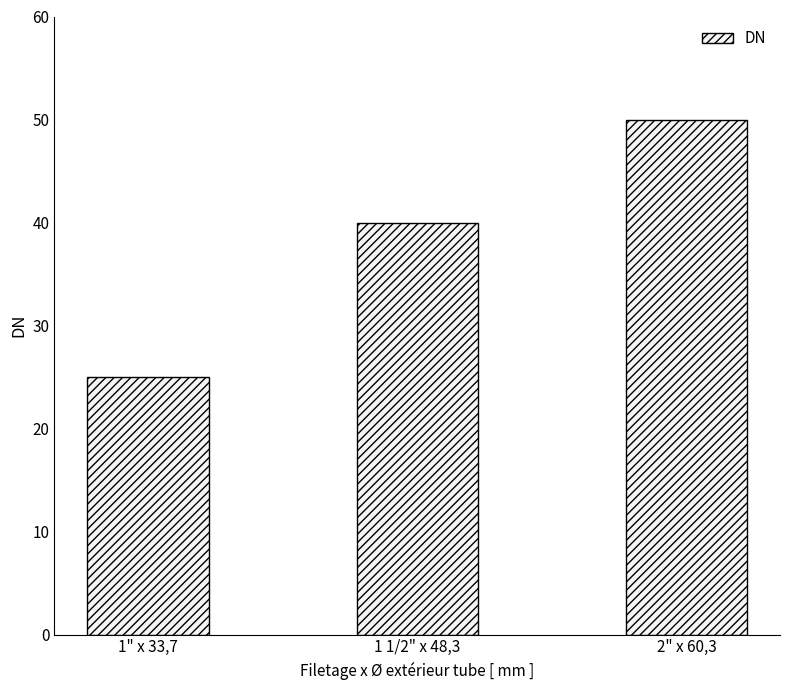

Reading left to right, extract all data points from this chart.

25	40	50